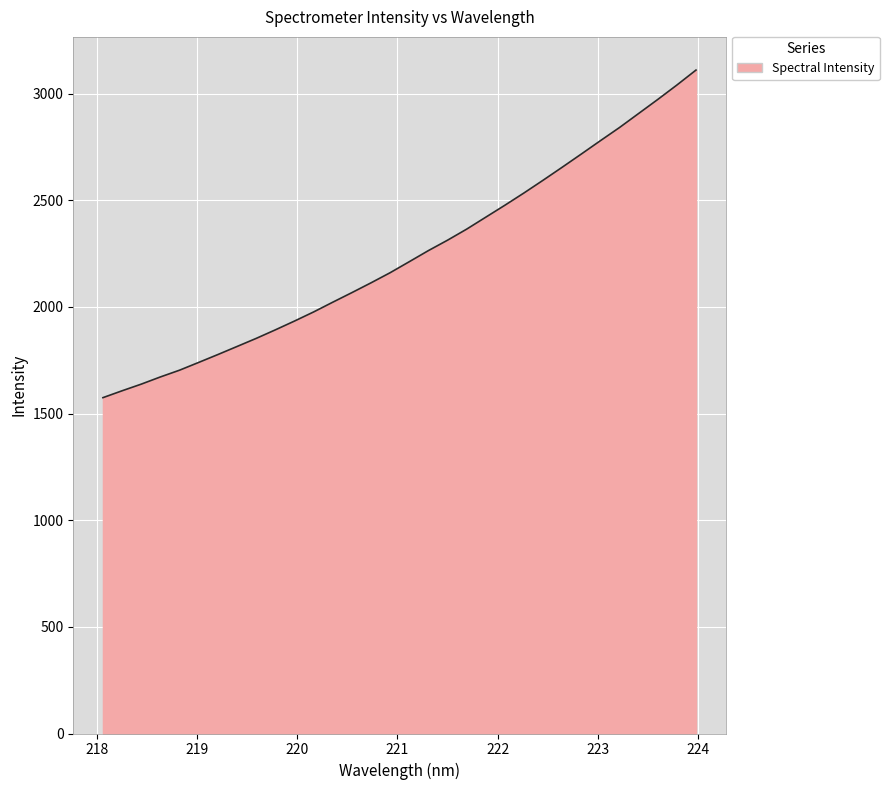

What is the difference between the maximum and minimum values?

1535.6